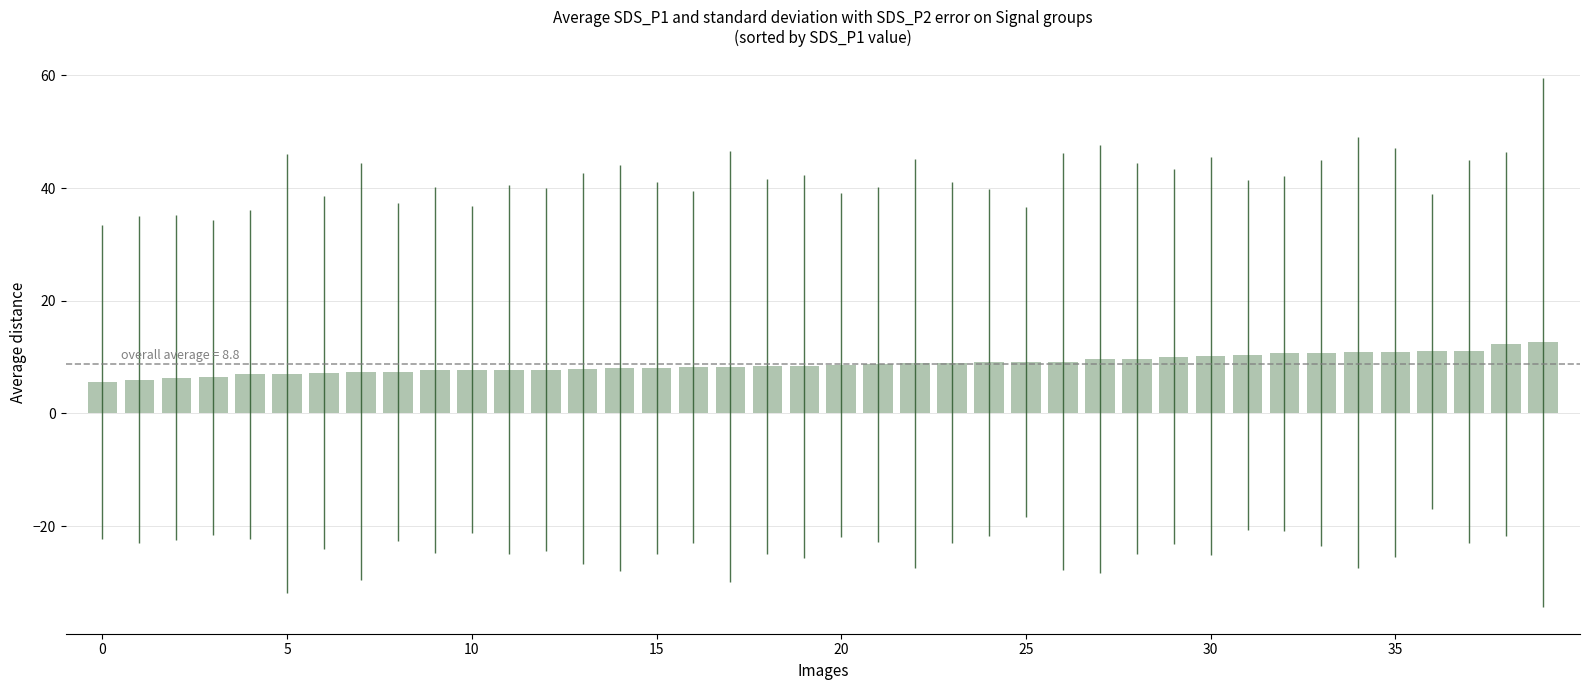

How many bars are there in total?

40